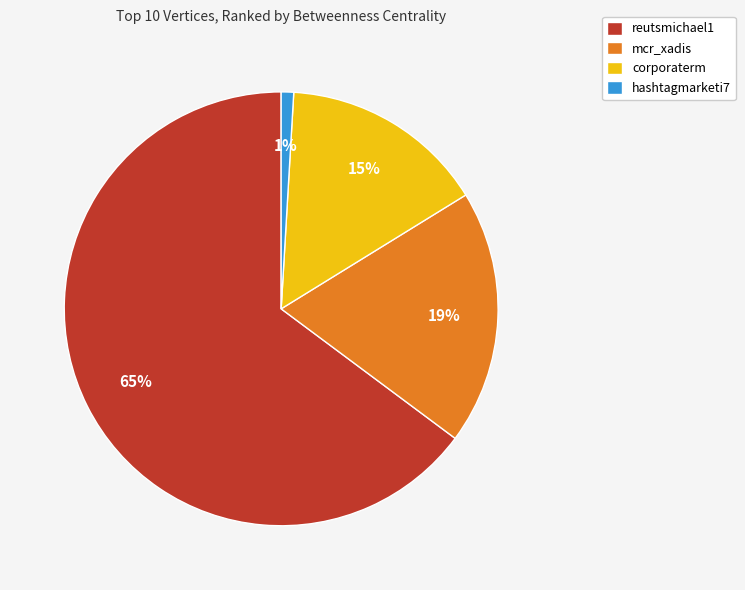

Which has a higher value, reutsmichael1 or hashtagmarketi7?

reutsmichael1